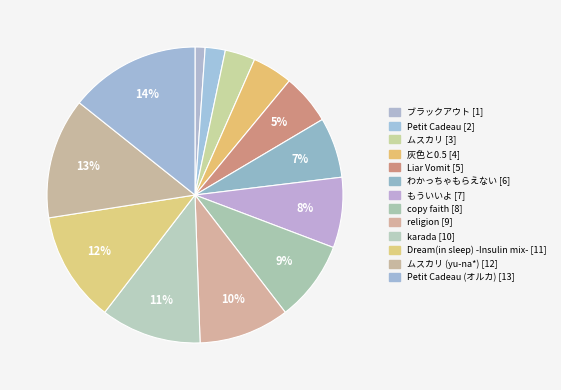

Does any single category account for the majority?

No